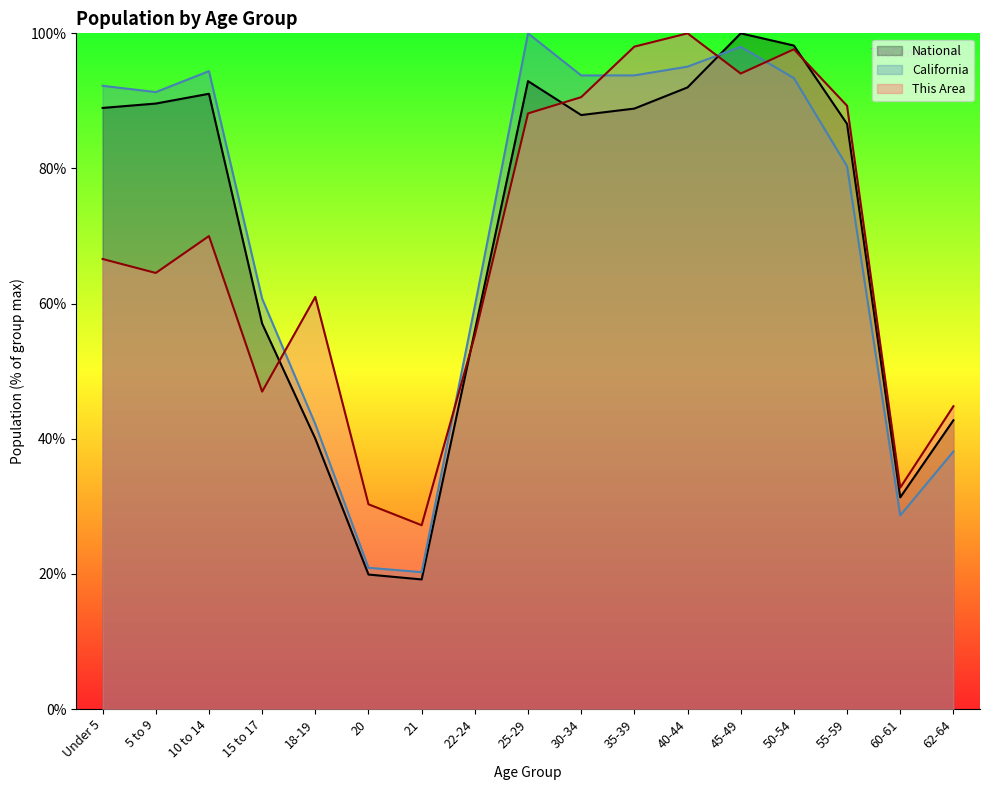

Does the chart display data point markers on the line(s)?

No